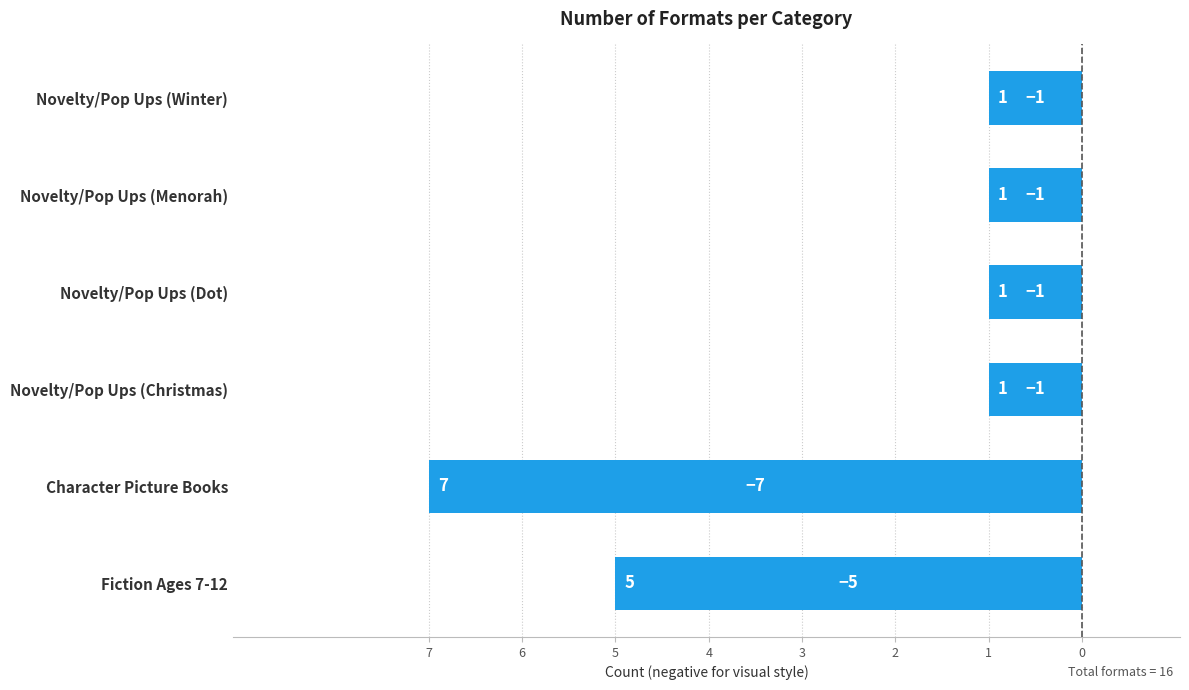

Count the values in the range -5 to -1.

5